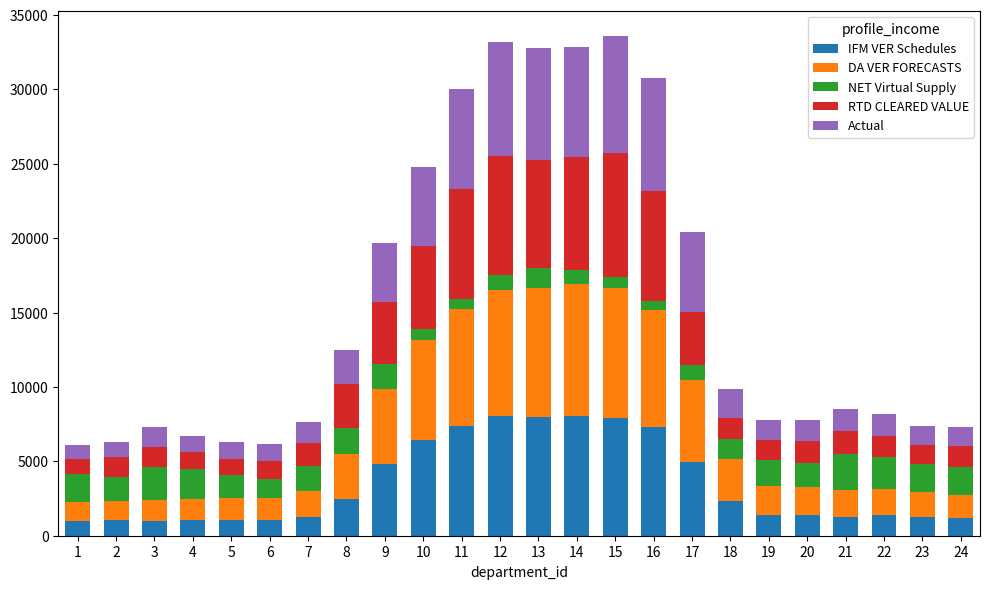

What is the total value across all series at 21?

8541.0